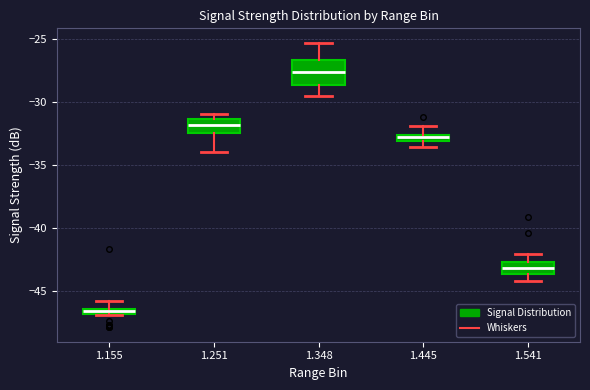

Which box is the tallest, from its lower edge to its upper edge?

1.348